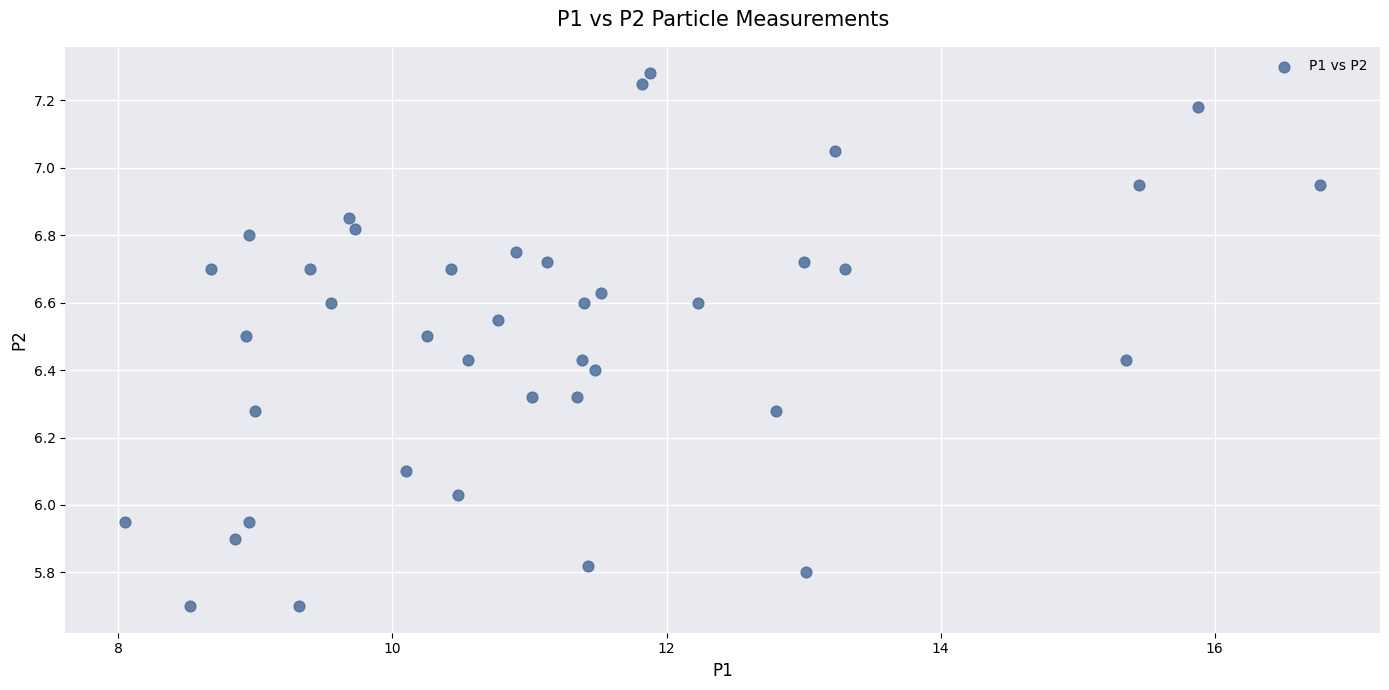

What is the range of Y values (max minus min)?

1.6